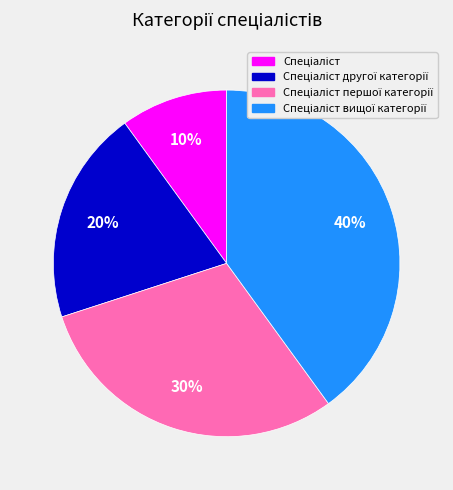

To the nearest percent, what is the difference between the largest and smallest slice percentages?

30%